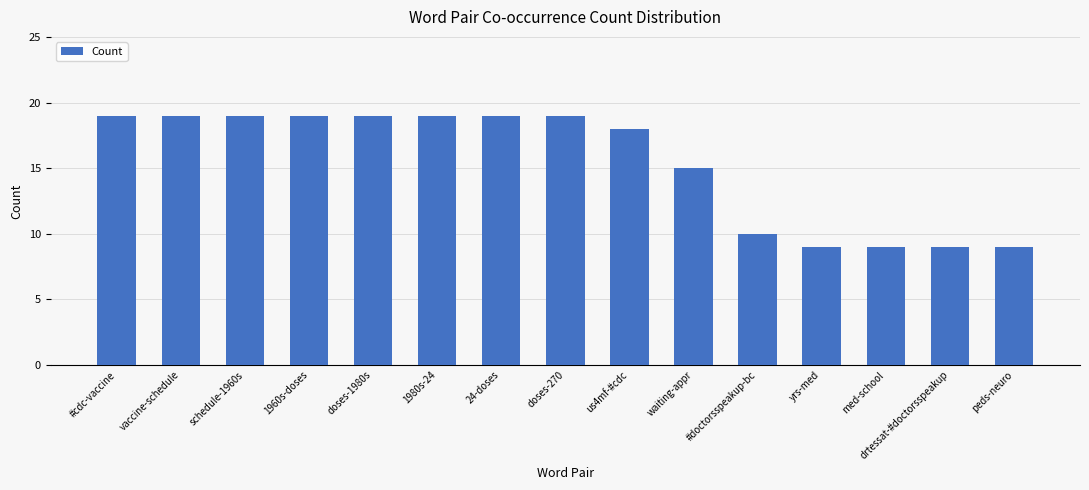

What is the minimum value shown in the chart?

9